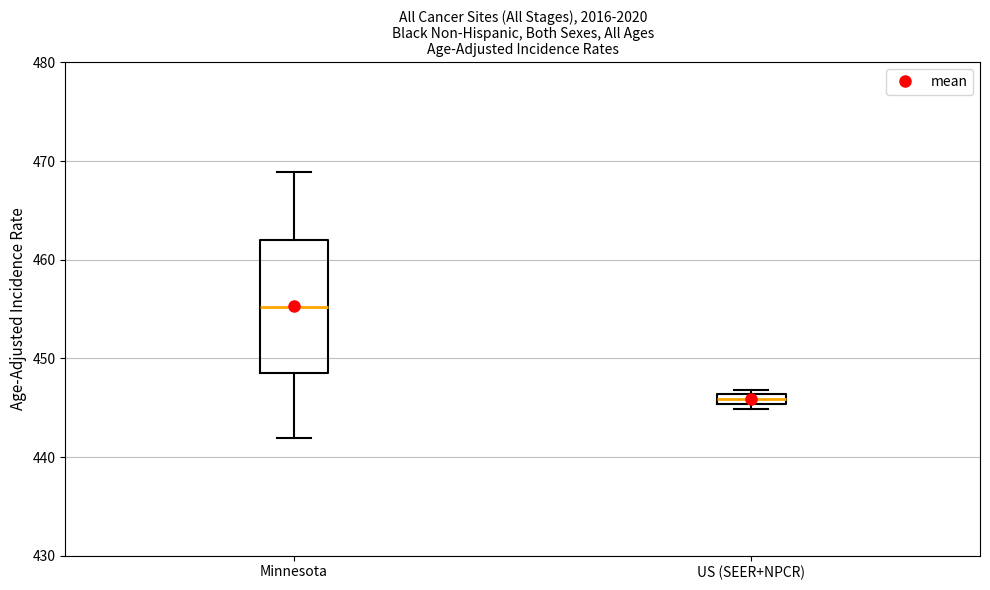

Which box has the highest median line?

Minnesota